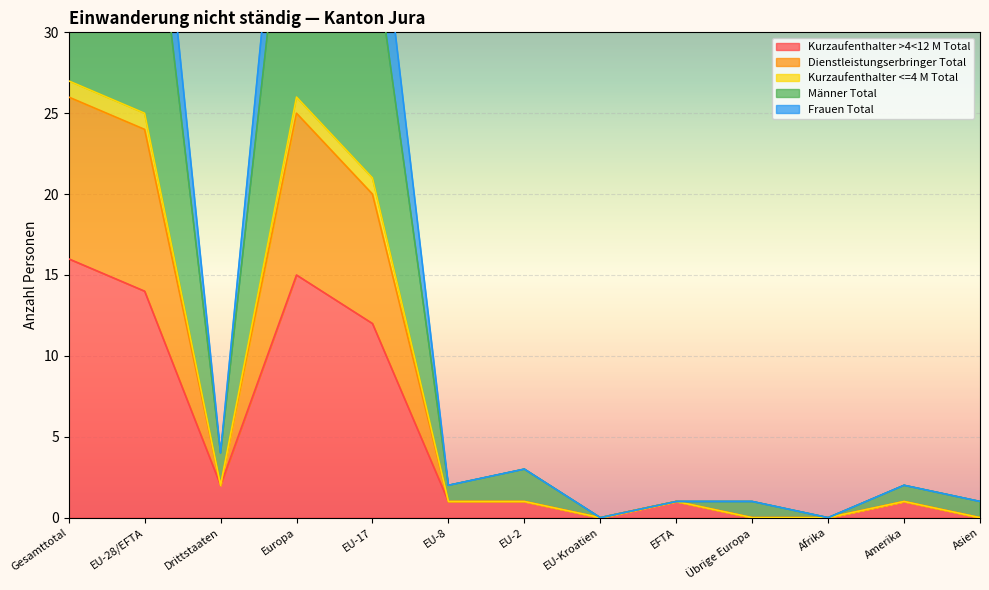

Does the chart display data point markers on the line(s)?

No